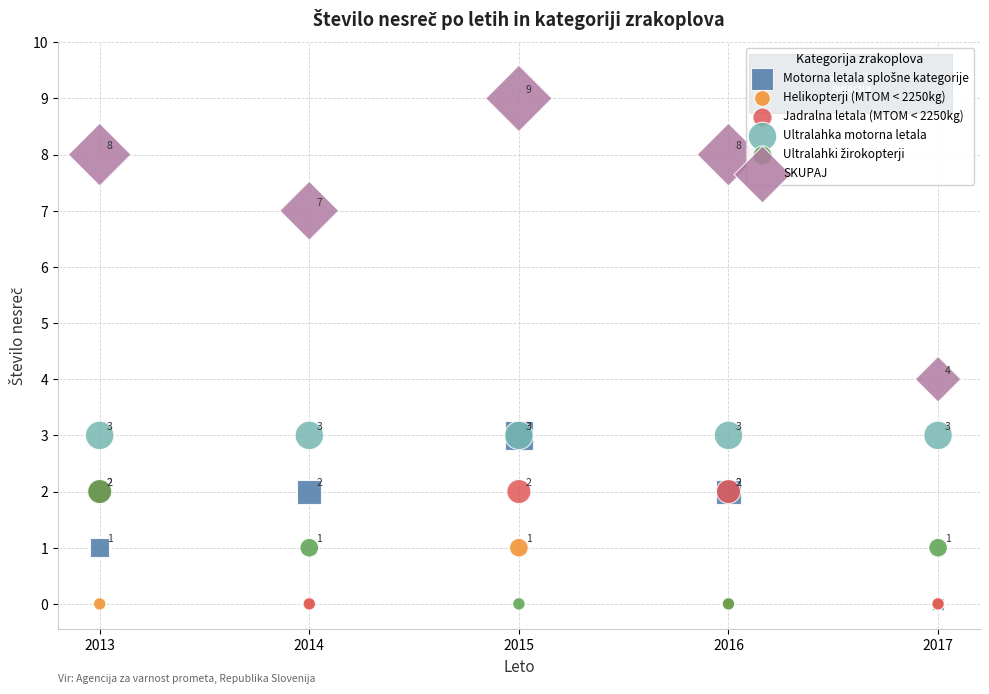

Across all series, what Y value is closest to 4?

4